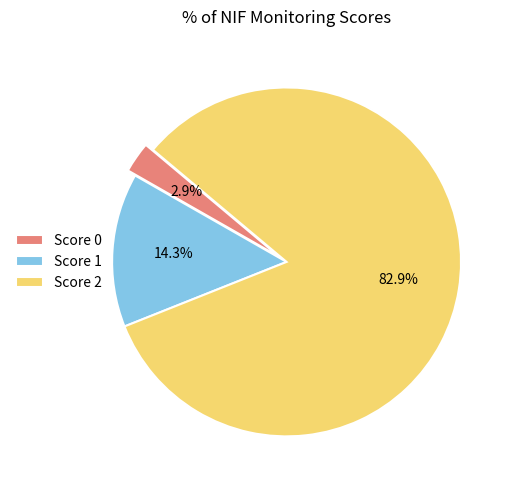

What is the ratio of the value at Score 2 to the value at Score 1?

5.8